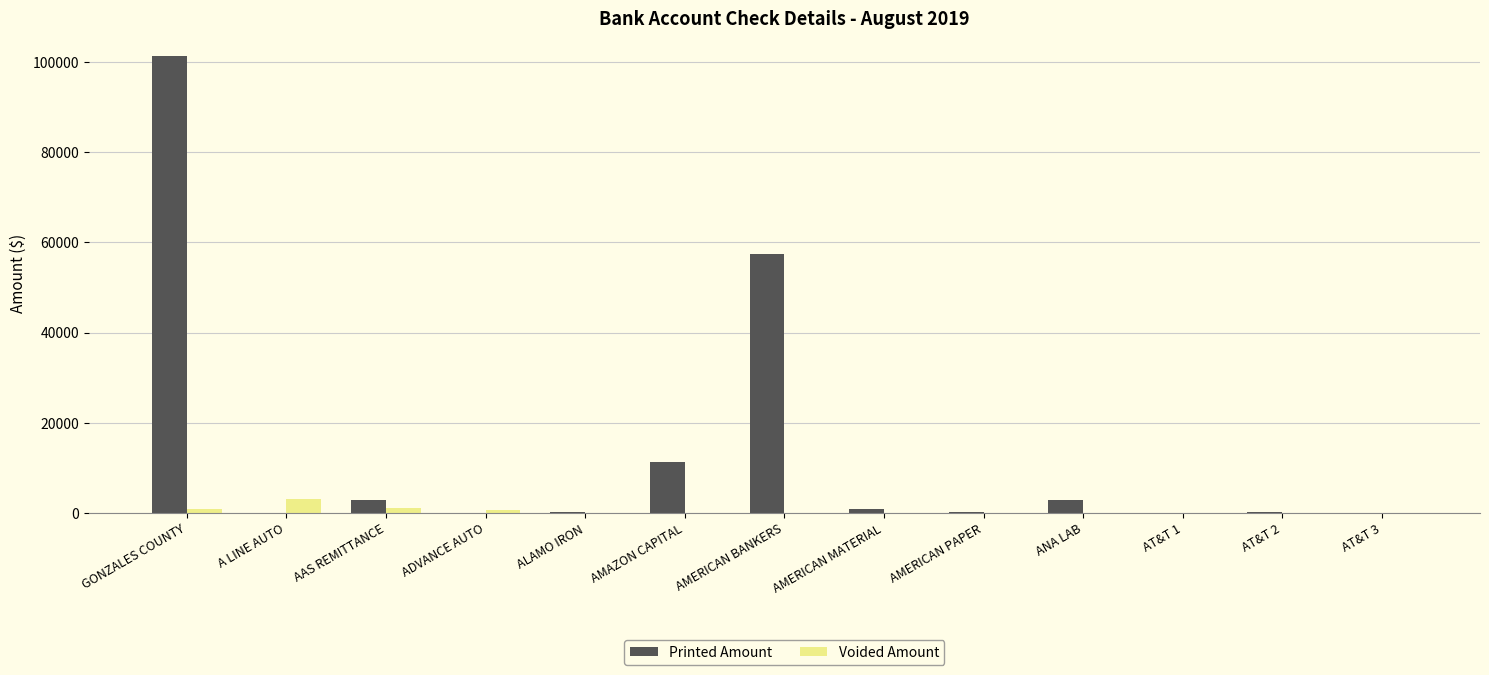

Count the number of categories in the chart.

13